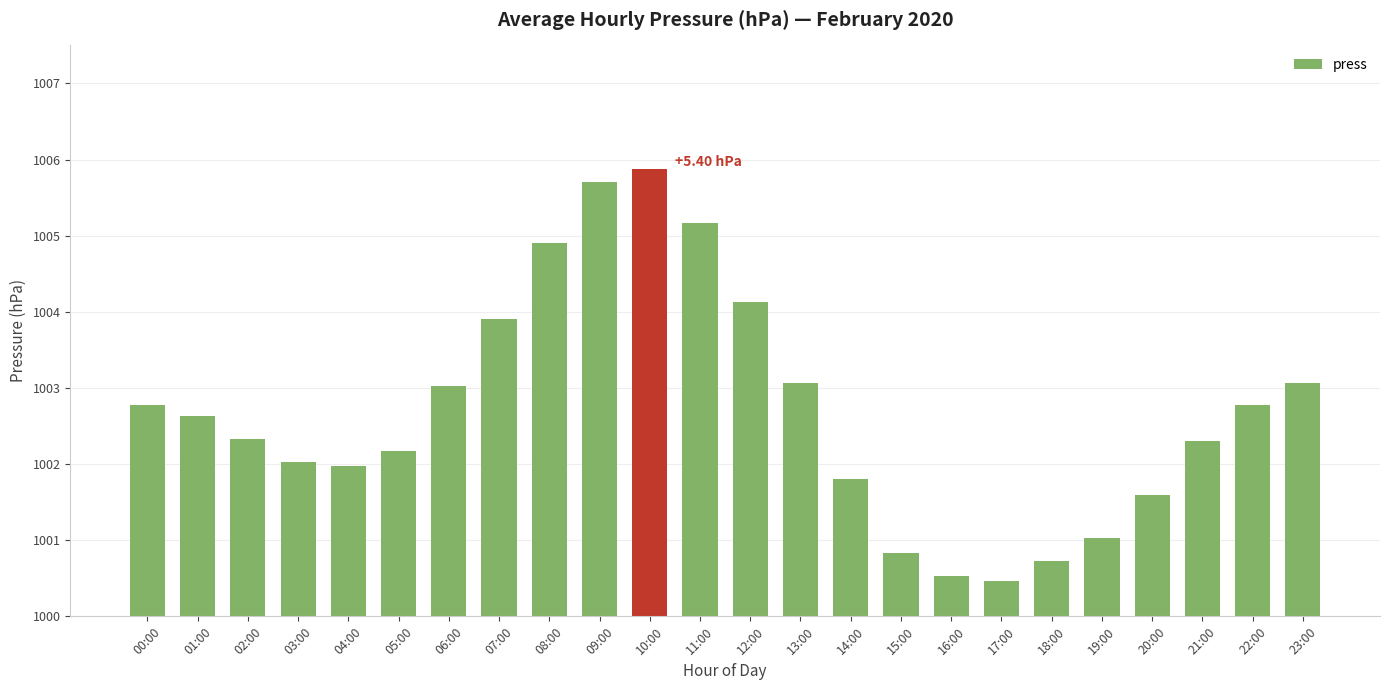

Reading left to right, list all the values displayed in this chart.

00:00=1002.8	01:00=1002.6	02:00=1002.3	03:00=1002.0	04:00=1002.0	05:00=1002.2	06:00=1003.0	07:00=1003.9	08:00=1004.9	09:00=1005.7	10:00=1005.9	11:00=1005.2	12:00=1004.1	13:00=1003.1	14:00=1001.8	15:00=1000.8	16:00=1000.5	17:00=1000.5	18:00=1000.7	19:00=1001.0	20:00=1001.6	21:00=1002.3	22:00=1002.8	23:00=1003.1